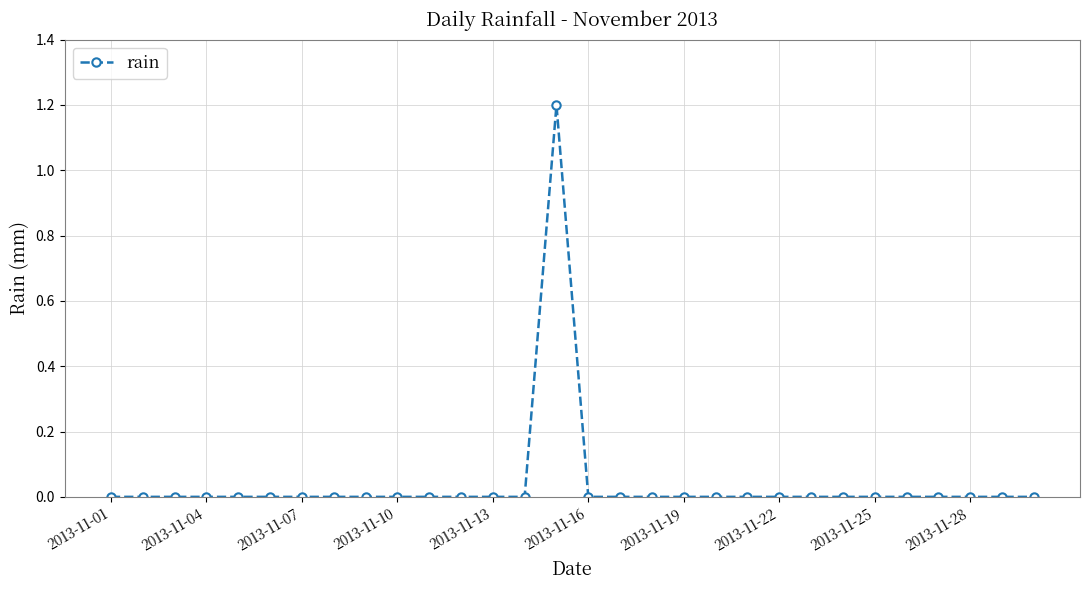

Reading left to right, extract all data points from this chart.

0.0	0.0	0.0	0.0	0.0	0.0	0.0	0.0	0.0	0.0	0.0	0.0	0.0	0.0	1.2	0.0	0.0	0.0	0.0	0.0	0.0	0.0	0.0	0.0	0.0	0.0	0.0	0.0	0.0	0.0